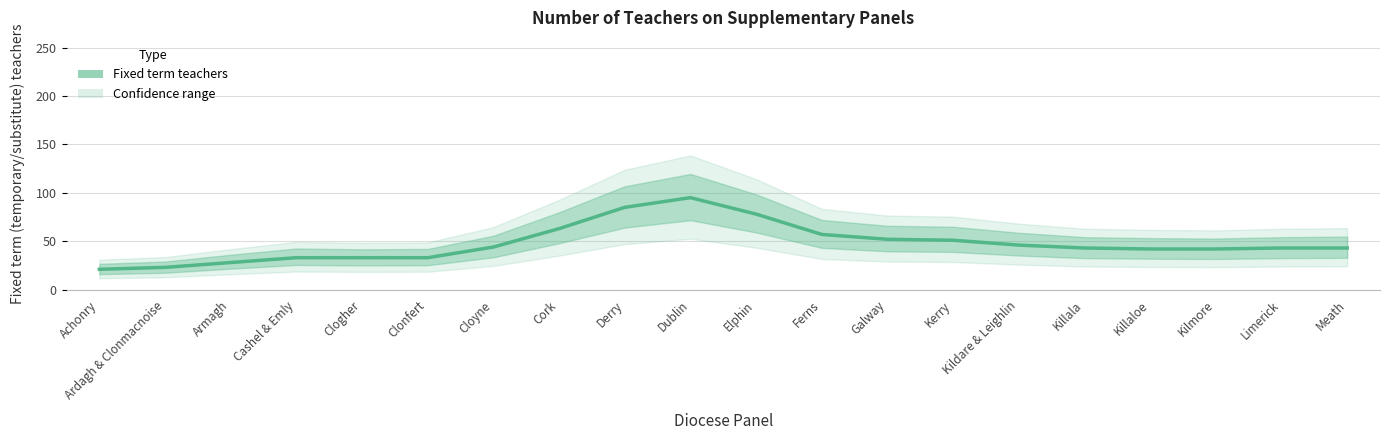

Reading left to right, transcribe all the data shown in this chart.

Achonry=21	Ardagh & Clonmacnoise=23	Armagh=28	Cashel & Emly=33	Clogher=33	Clonfert=33	Cloyne=44	Cork=63	Derry=85	Dublin=95	Elphin=78	Ferns=57	Galway=52	Kerry=51	Kildare & Leighlin=46	Killala=43	Killaloe=42	Kilmore=42	Limerick=43	Meath=43